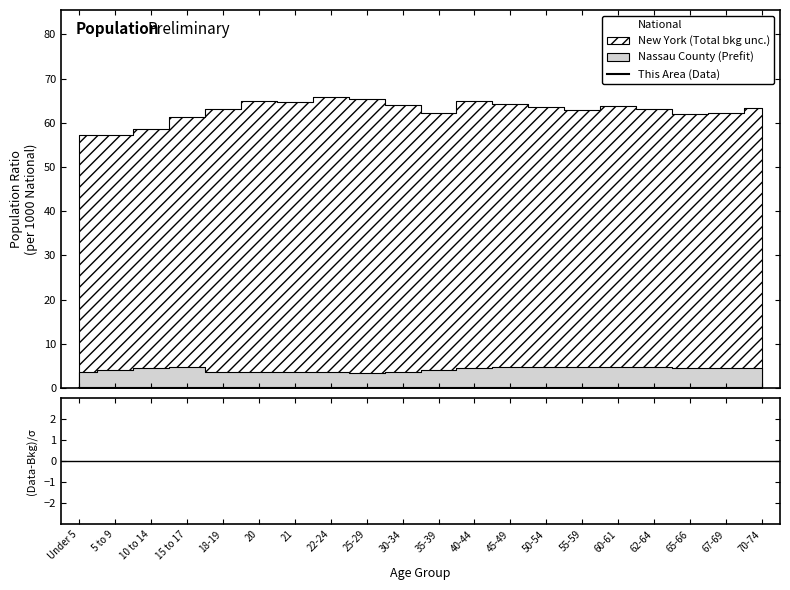

How many lines are shown in the chart?

2